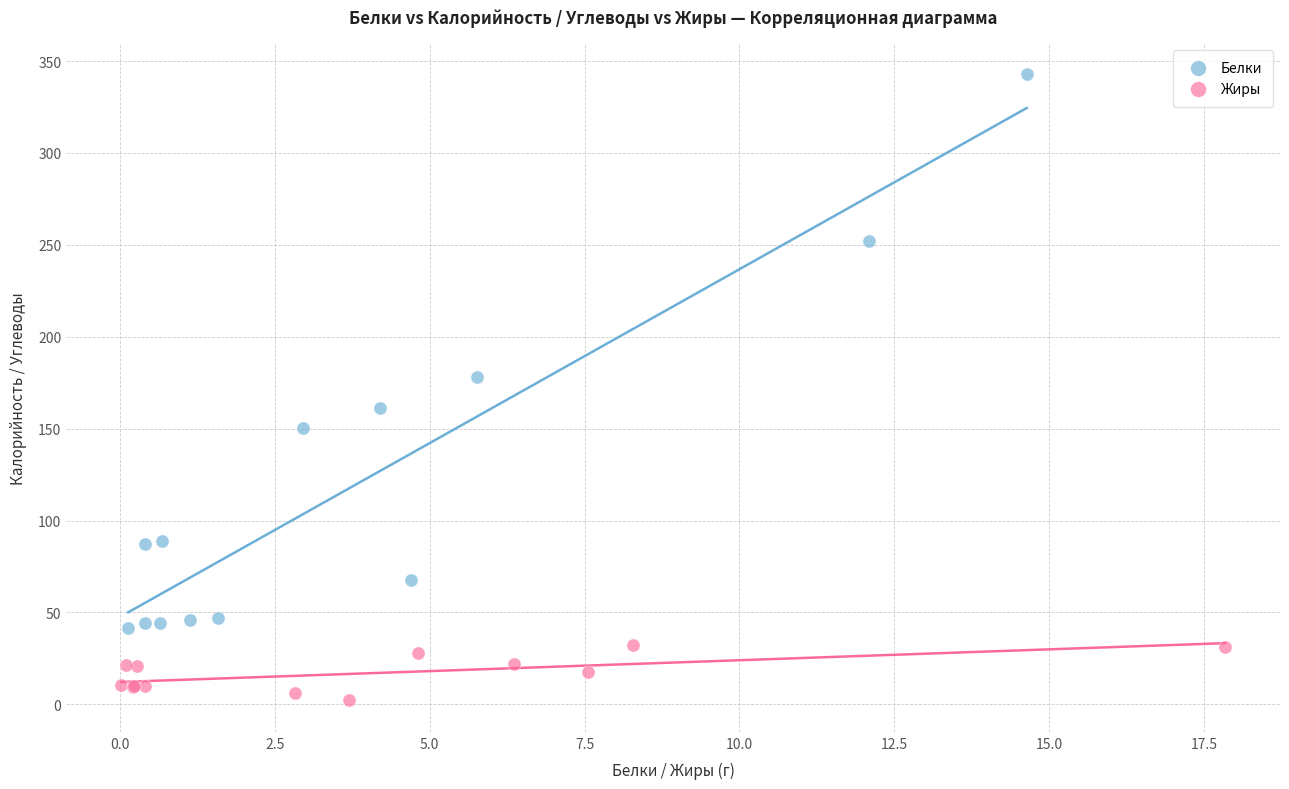

Which series contains the highest Y value?

Белки